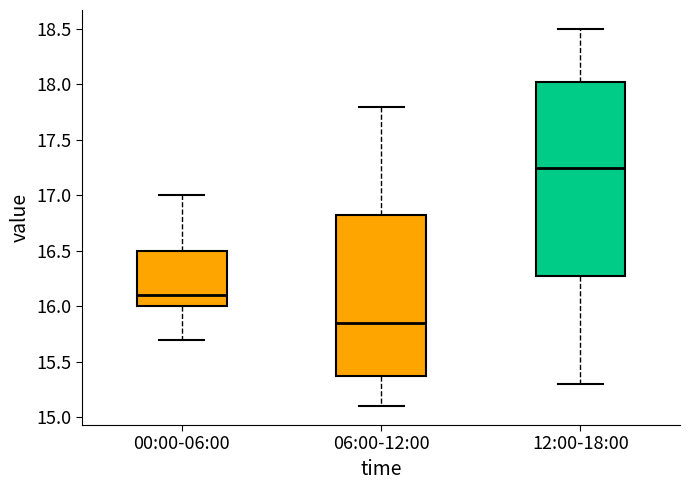

Reading left to right, transcribe this box plot: for each box, give where its median line is, the range the box spans, and where its two whiskers end, as read against the y-axis. The values are not printed on the chart, so give them approximately, as read against the axis.

00:00-06:00: median 16.10, box 16.00 to 16.50, whiskers 15.70 to 17.00
06:00-12:00: median 15.85, box 15.40 to 16.85, whiskers 15.10 to 17.80
12:00-18:00: median 17.25, box 16.30 to 18.05, whiskers 15.30 to 18.50